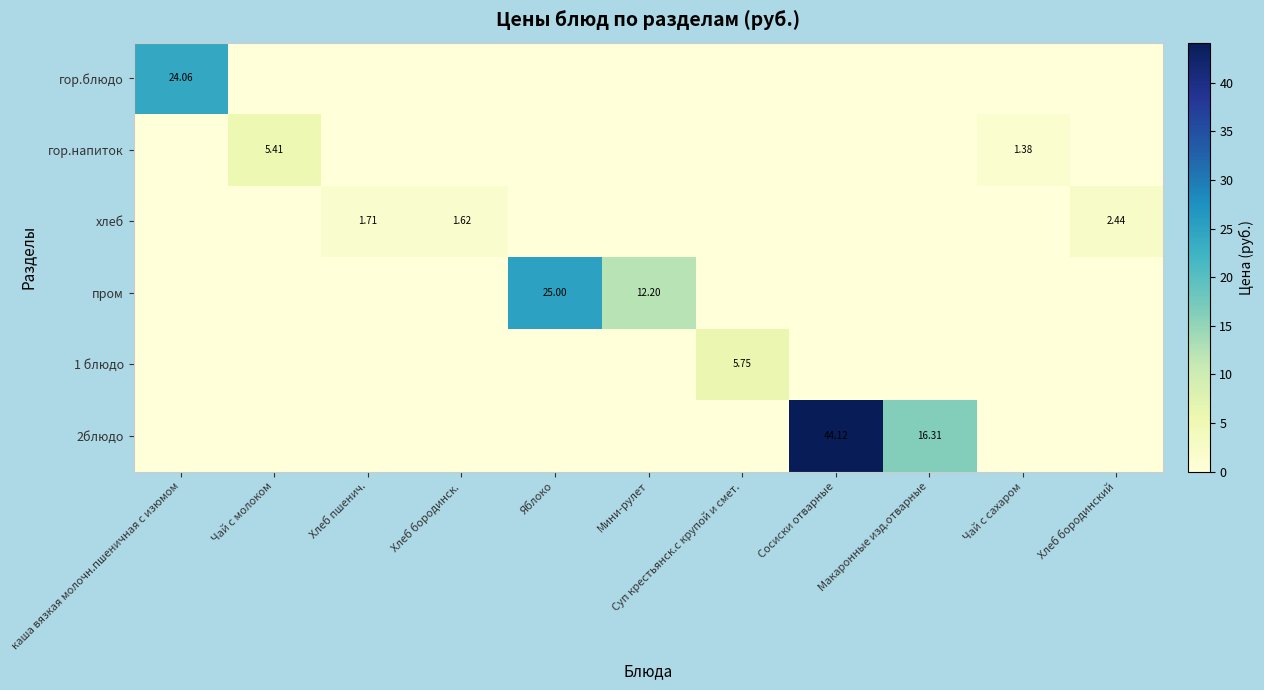

What is the difference between the maximum and minimum values in the гор.блюдо series?

24.1